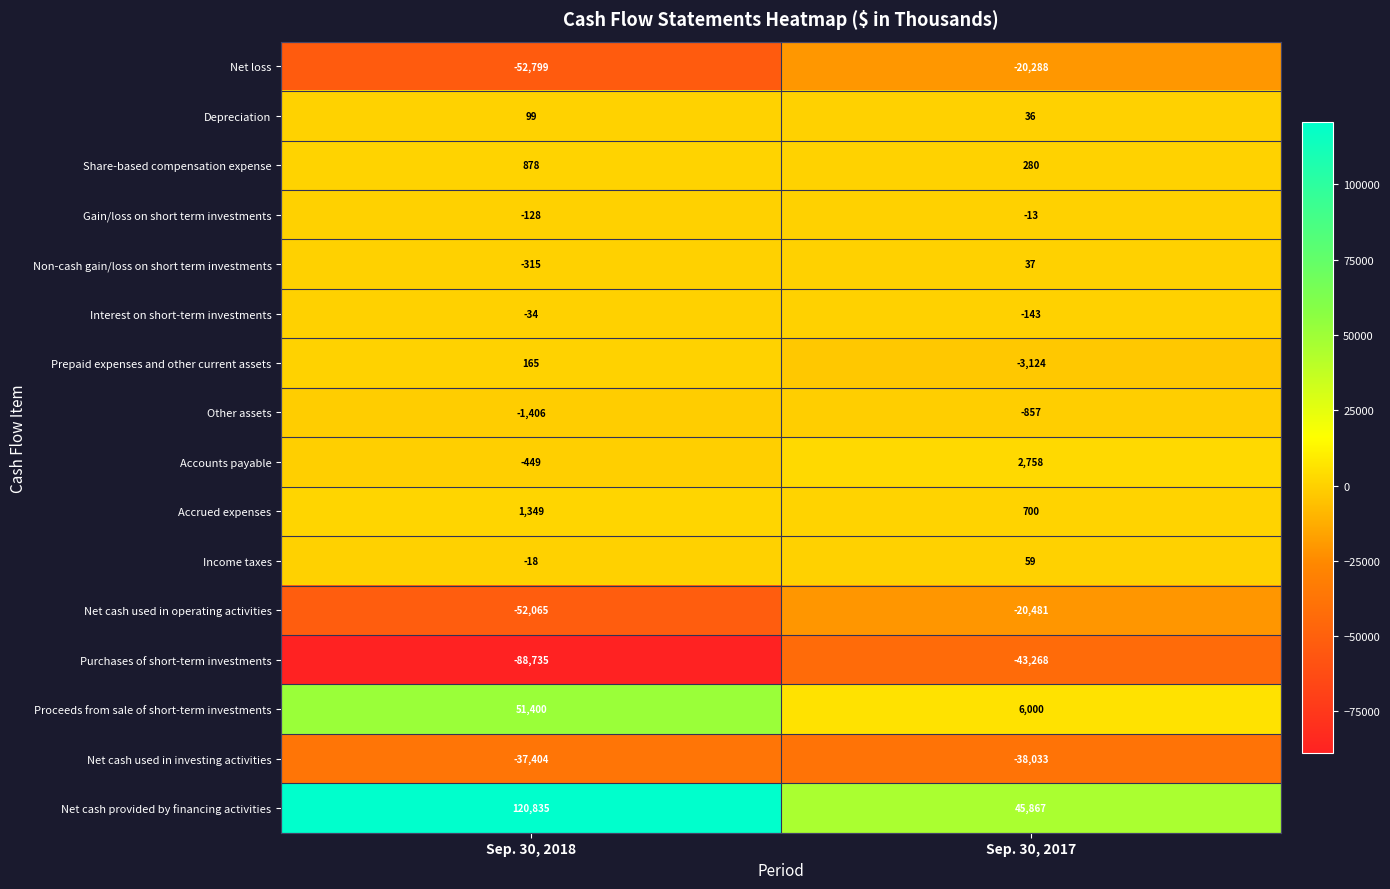

The value of Accounts payable at Sep. 30, 2018 is -449. True or false?

True